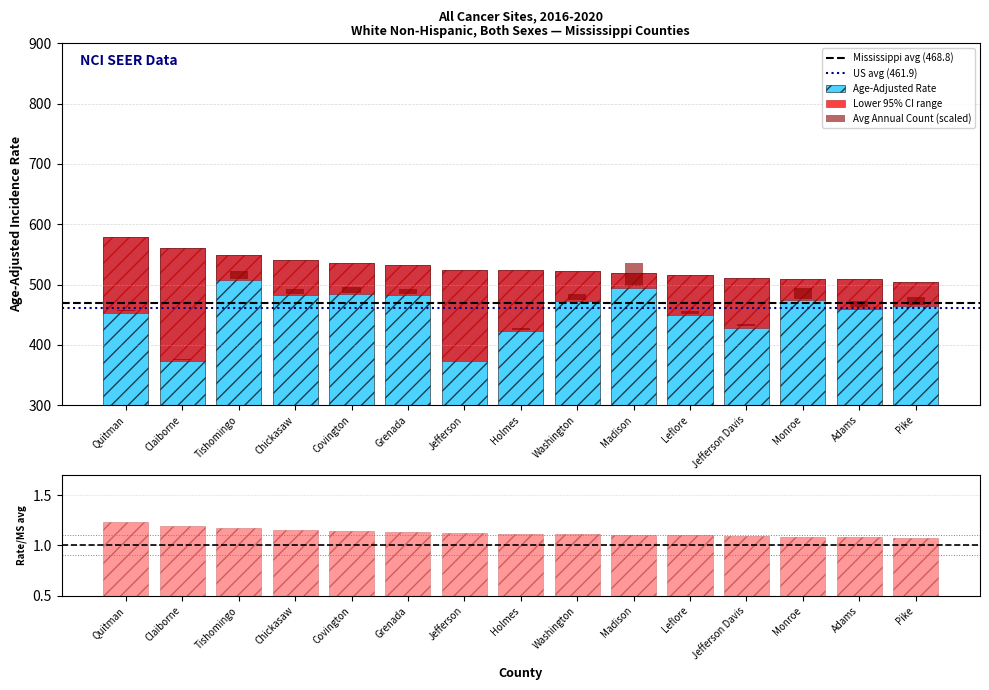

Which series changed the most between Chickasaw and Holmes?

Age-Adjusted Rate